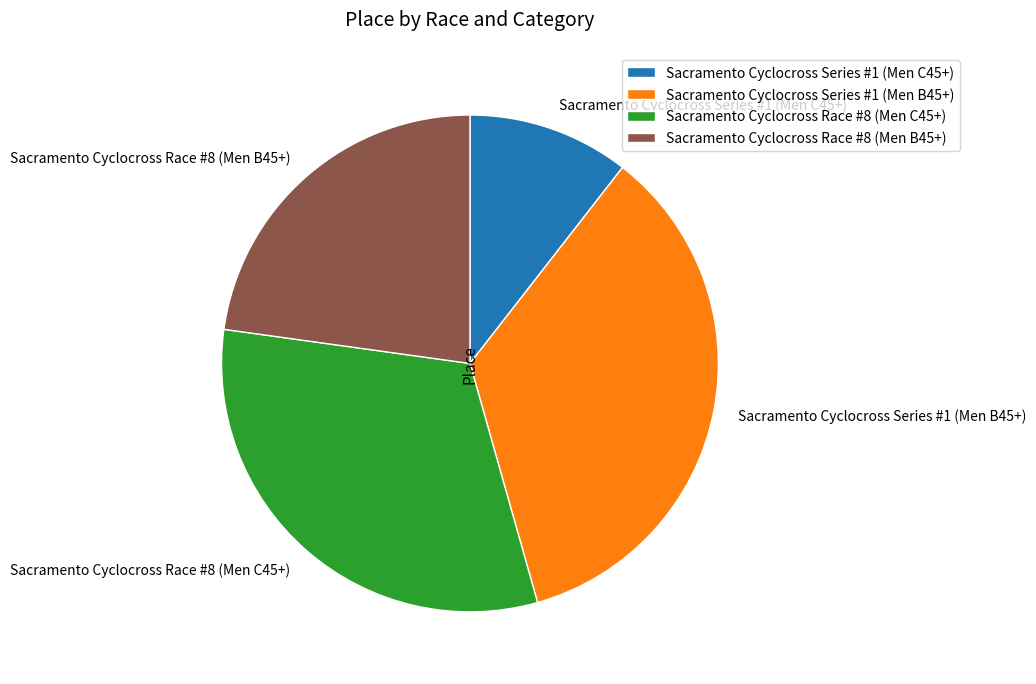

Does Sacramento Cyclocross Race #8 (Men C45+) account for over 50% of the chart?

No